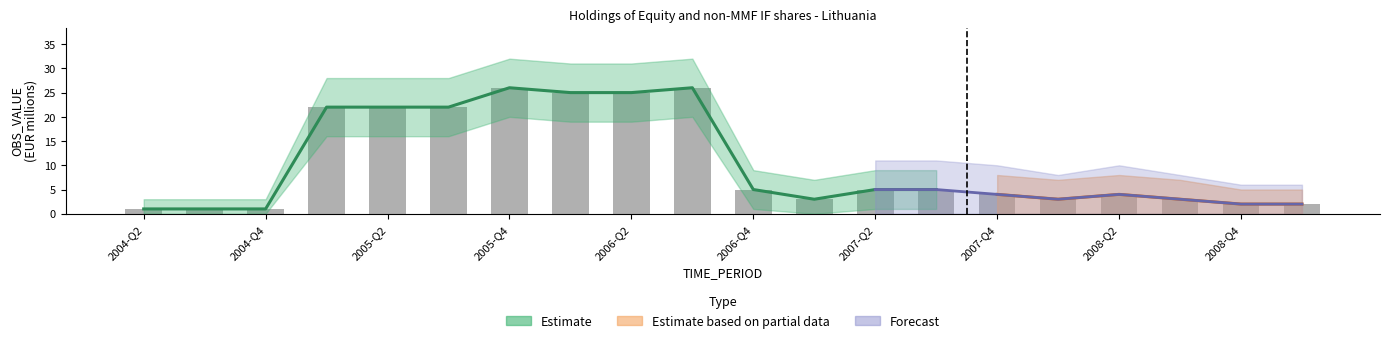

Is the value of OBS_VALUE_lower at 2008-Q1 greater than the value of OBS_VALUE at 2004-Q4?

No